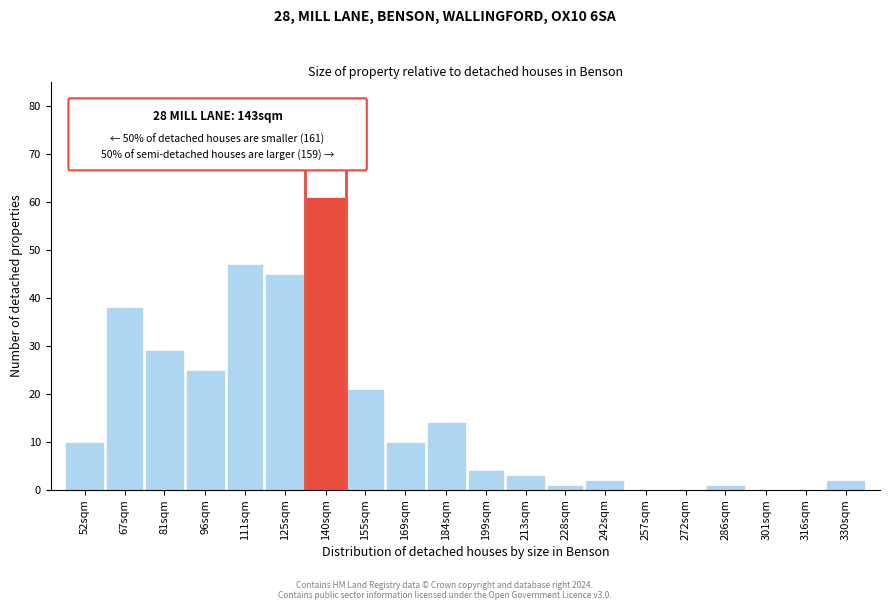

Reading left to right, extract all data points from this chart.

52sqm=10	67sqm=38	81sqm=29	96sqm=25	111sqm=47	125sqm=45	140sqm=61	155sqm=21	169sqm=10	184sqm=14	199sqm=4	213sqm=3	228sqm=1	242sqm=2	257sqm=0	272sqm=0	286sqm=1	301sqm=0	316sqm=0	330sqm=2